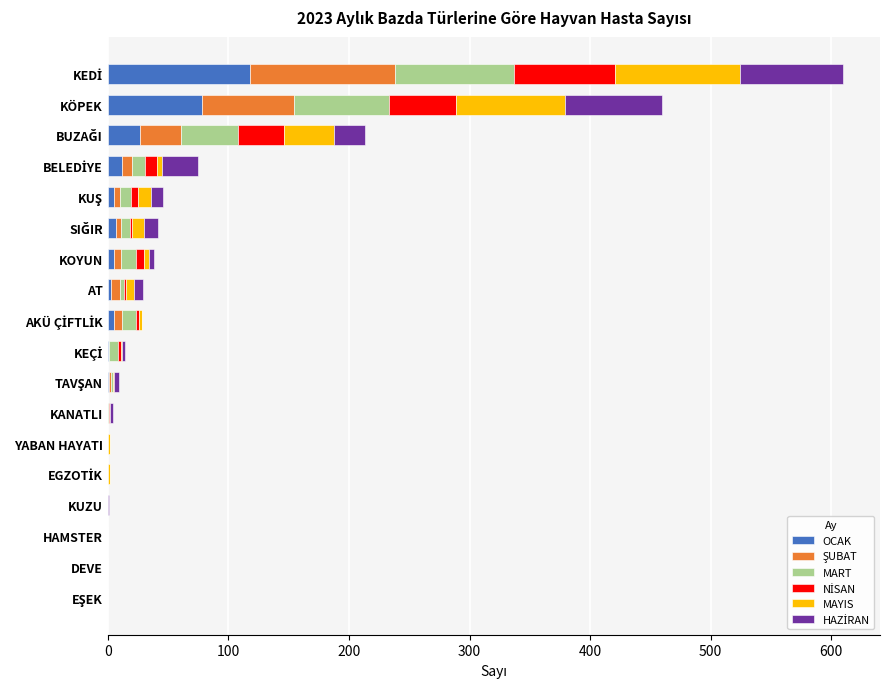

What is the highest value of the OCAK series?

118